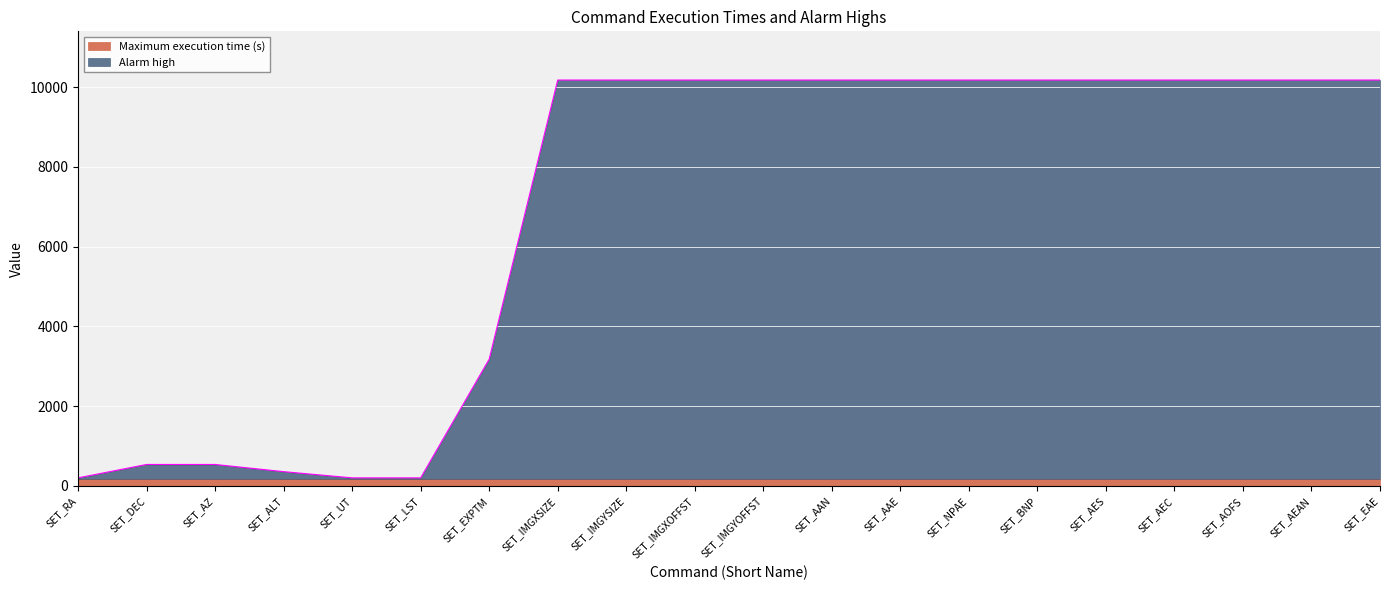

What is the sum of all values?

137559